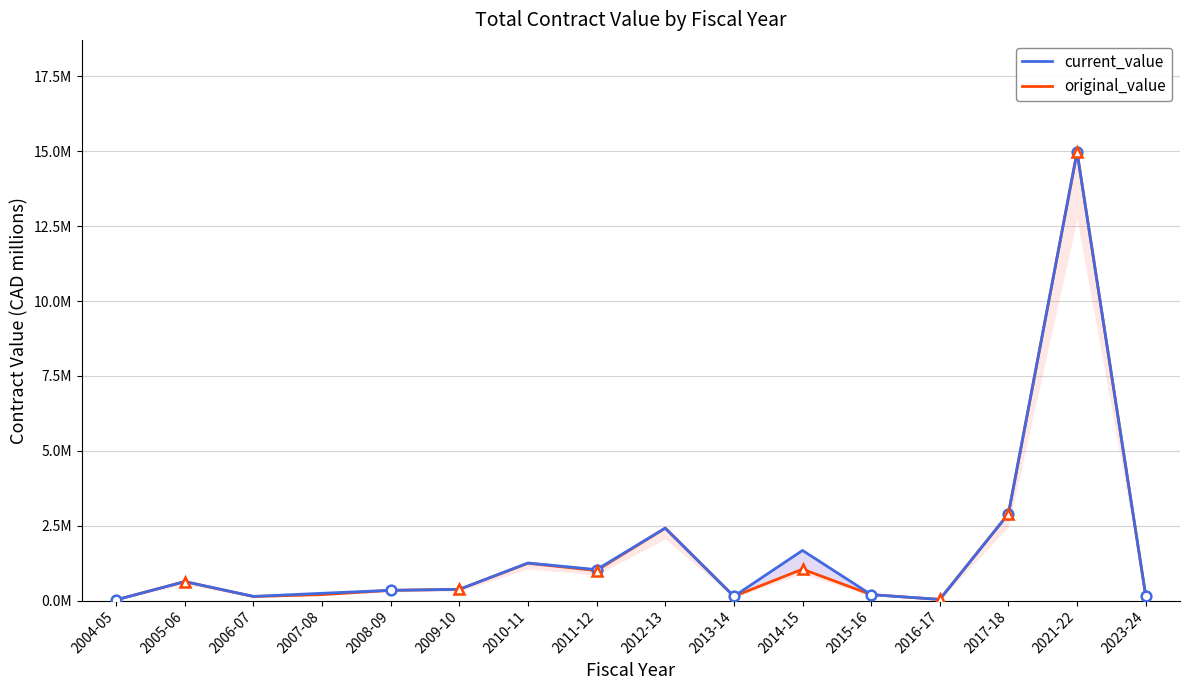

Read the current_value value at 2013-14.

0.1